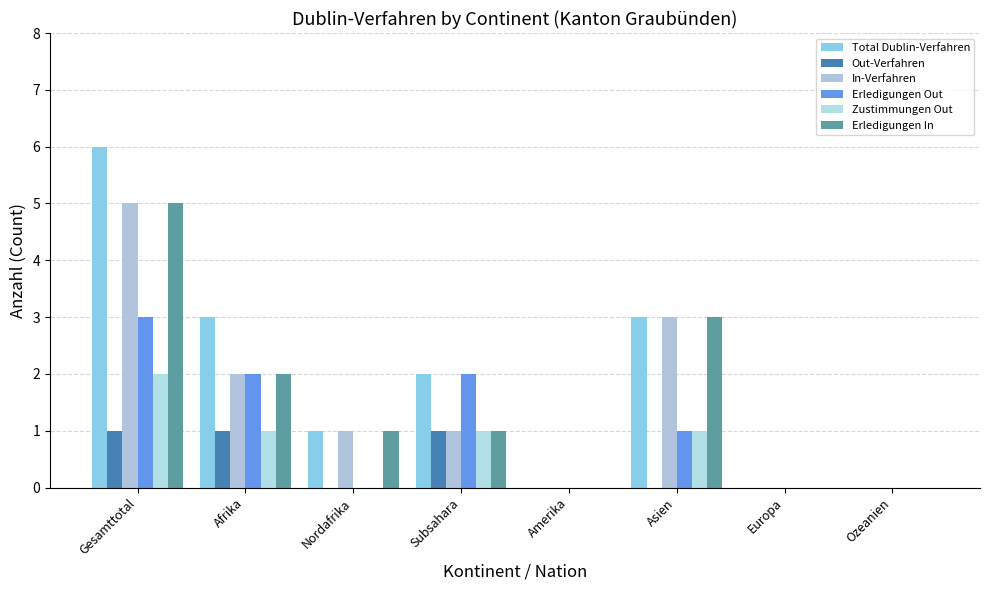

What is the spread (max minus min) of values at Gesamttotal?

5